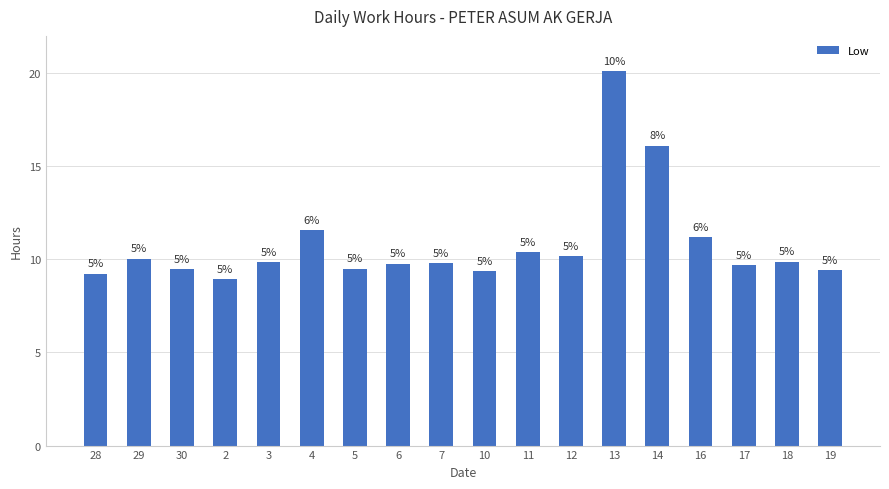

Are the bars horizontal?

No